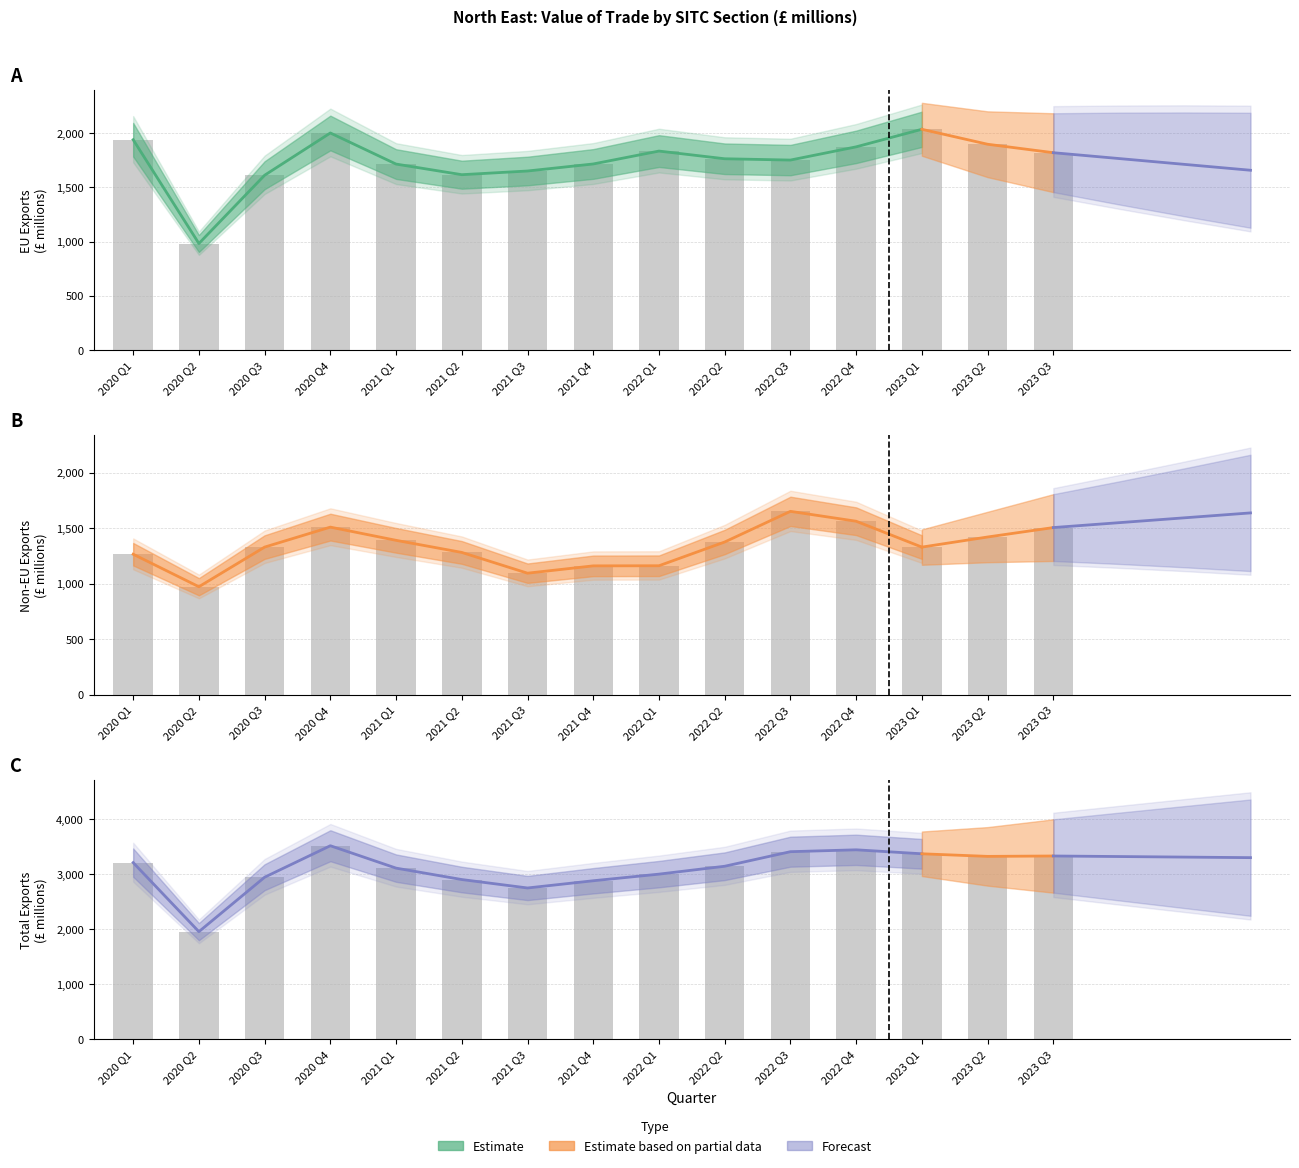

The EU Exports series shows 750 at 2020 Q1. True or false?

False